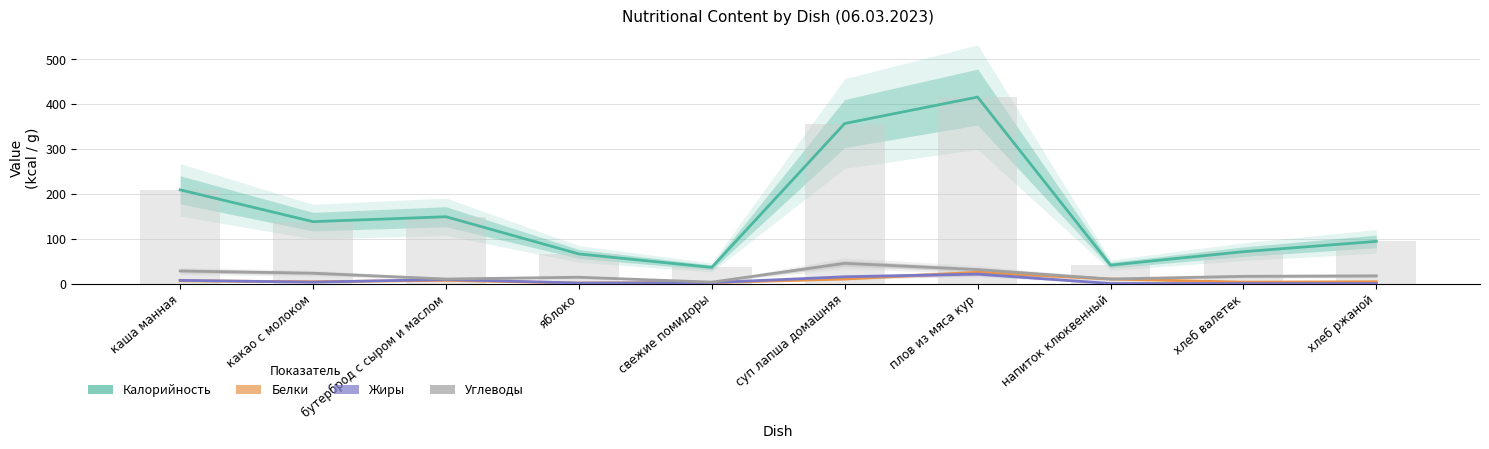

The Жиры series shows 0 at напиток клюквенный. True or false?

True